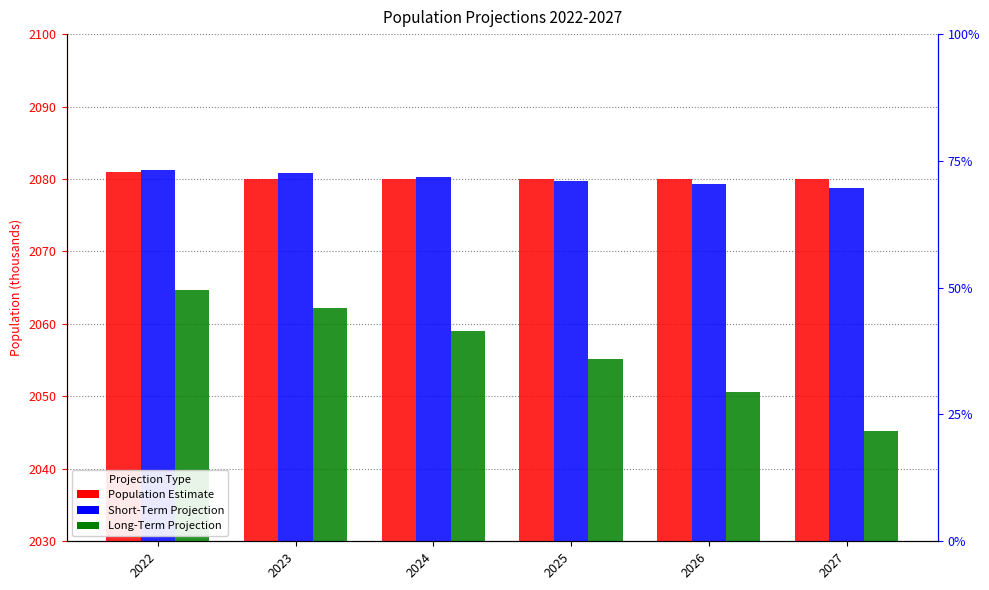

Reading left to right, list all the values displayed in this chart.

Population Estimate: 2022=2081.0	2023=2080.0	2024=2080.0	2025=2080.0	2026=2080.0	2027=2080.0
Short-Term Projection: 2022=2081.3	2023=2080.8	2024=2080.3	2025=2079.8	2026=2079.3	2027=2078.8
Long-Term Projection: 2022=2064.7	2023=2062.2	2024=2059.1	2025=2055.2	2026=2050.5	2027=2045.2